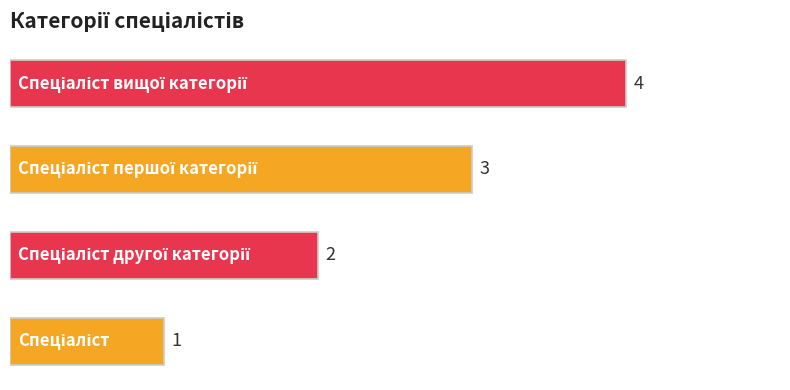

What is the sum of all values?

10